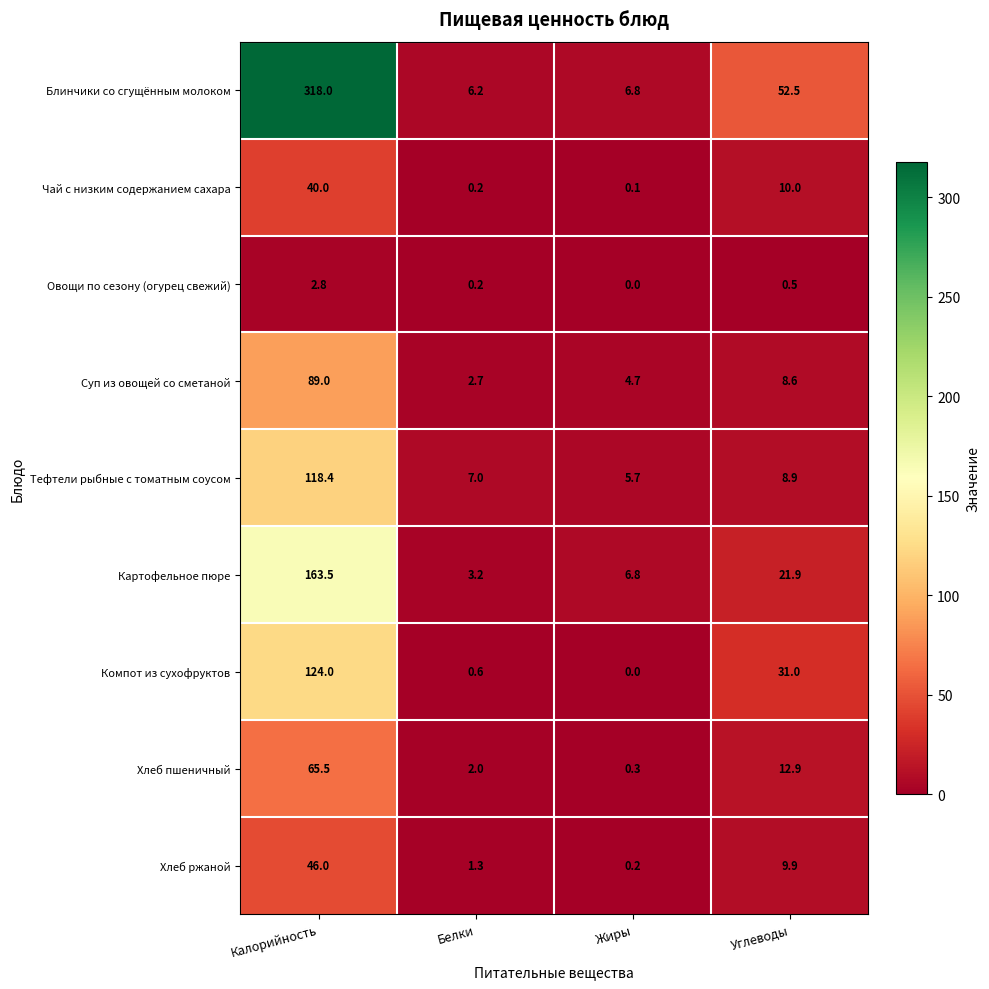

Between Калорийность and Белки, which series saw the biggest shift?

Блинчики со сгущённым молоком